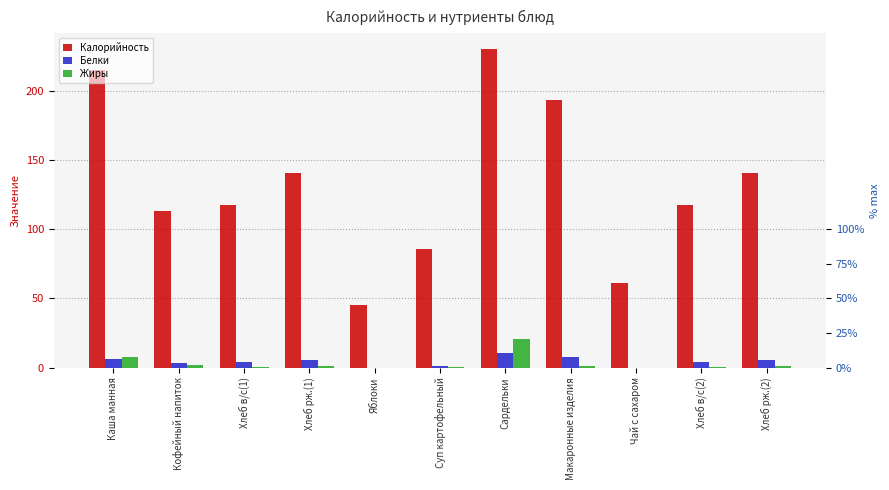

Which series has the widest spread of values?

Калорийность